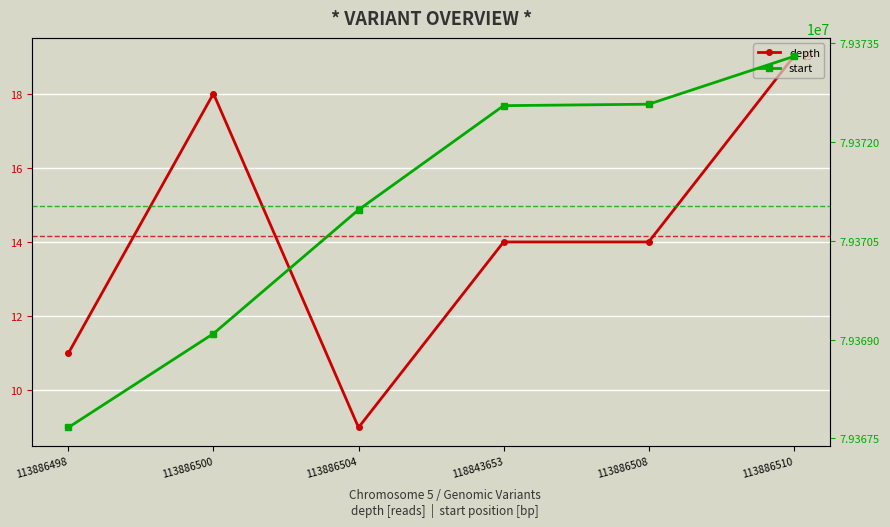

Is the value of depth at 113886504 greater than the value of start at 113886500?

No